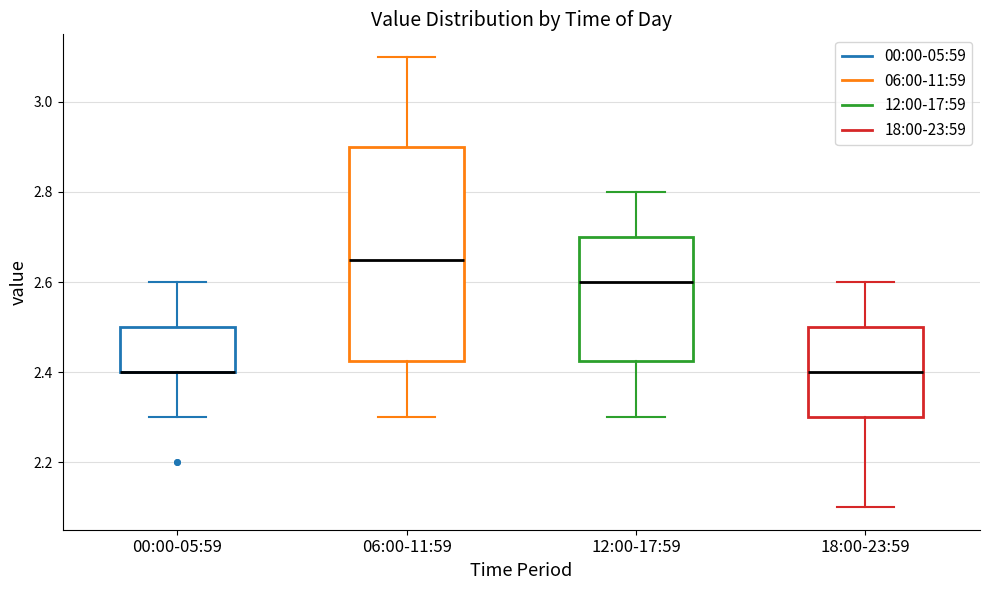

Reading left to right, read every box against the y-axis: the position of its median line, the range the box covers, and the ends of its whiskers. The values are not printed on the chart, so give them approximately, as read against the axis.

00:00-05:59: median 2.40 (drawn on the box's lower edge), box 2.40 to 2.50, whiskers 2.30 to 2.60
06:00-11:59: median 2.66, box 2.42 to 2.90, whiskers 2.30 to 3.10
12:00-17:59: median 2.60, box 2.42 to 2.70, whiskers 2.30 to 2.80
18:00-23:59: median 2.40, box 2.30 to 2.50, whiskers 2.10 to 2.60